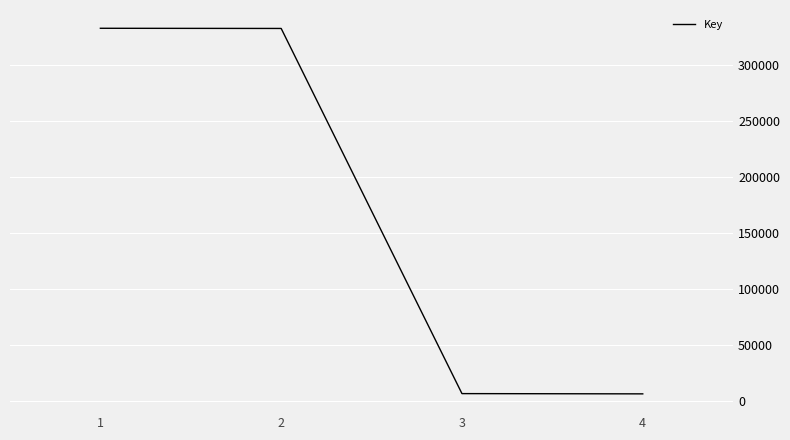

What is the difference between the maximum and second lowest values?

326090